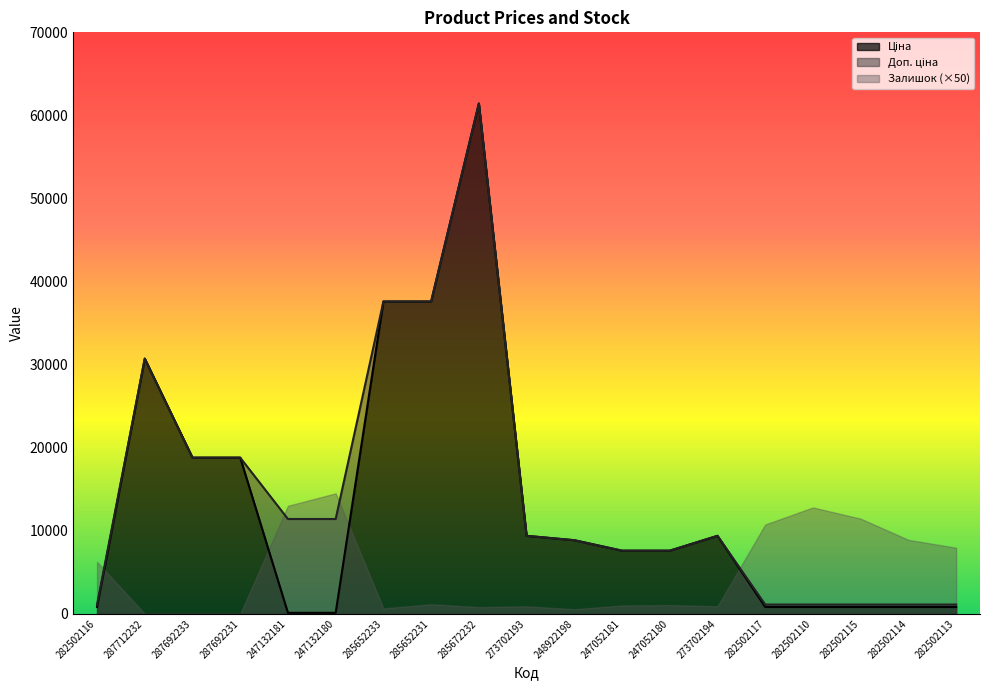

Between 287692233 and 248922198, which series saw the biggest shift?

Ціна